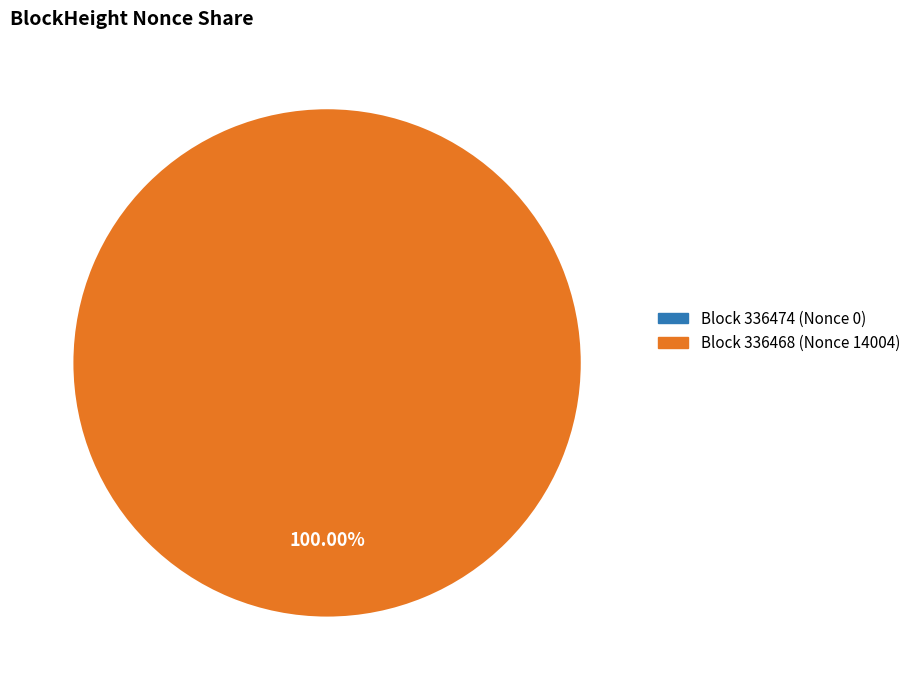

How many slices are in this pie chart?

2